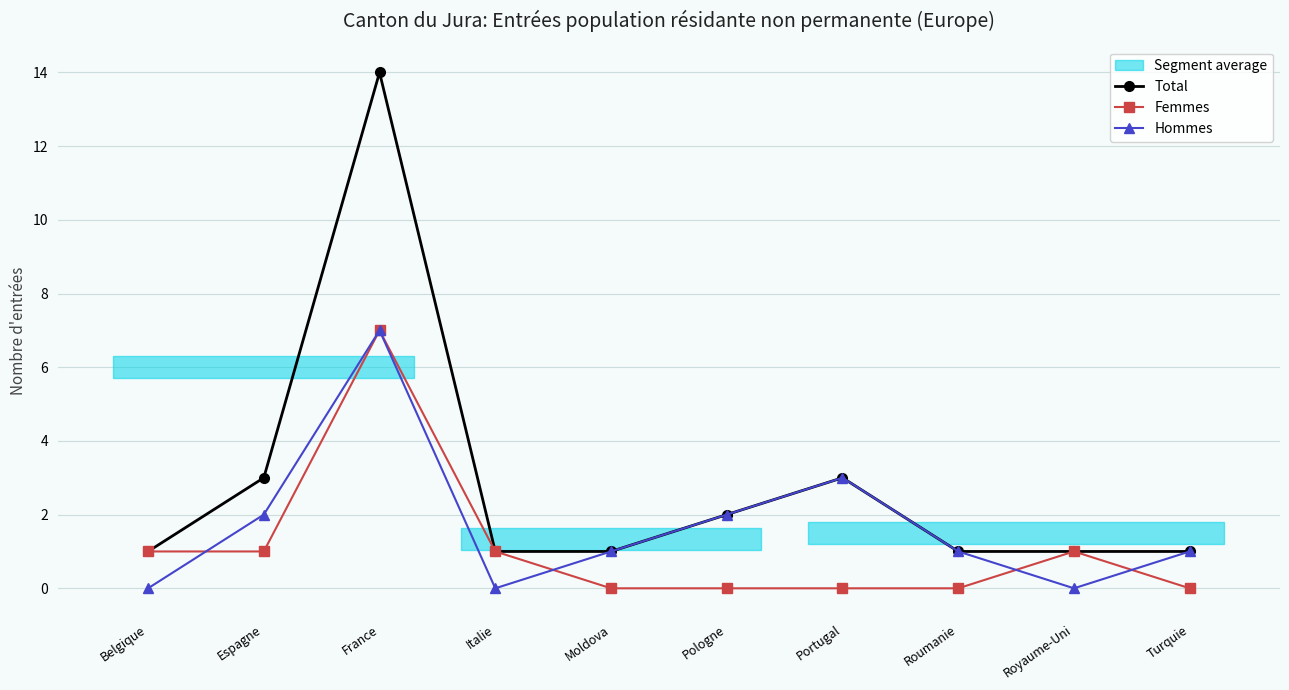

Which category has the lowest value across all series?

Moldova